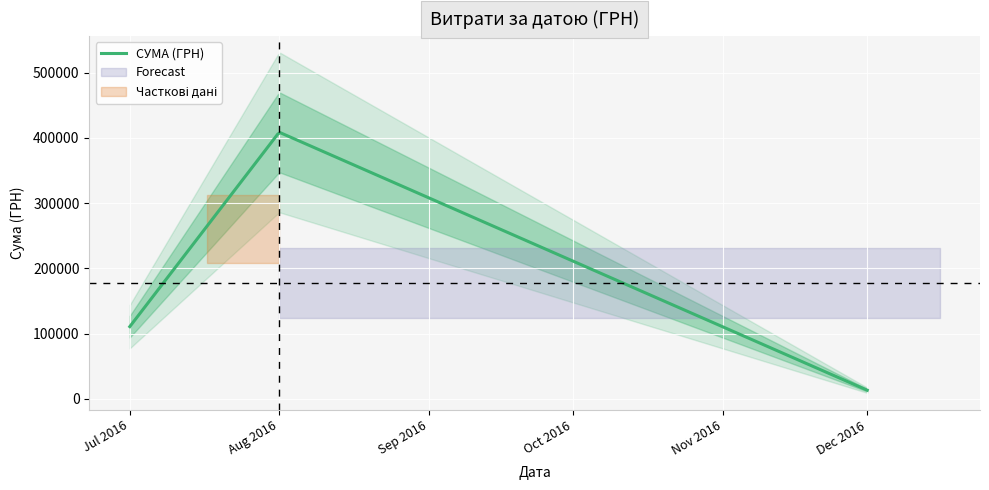

What is the highest value of the СУМА (ГРН) series?

407933.6